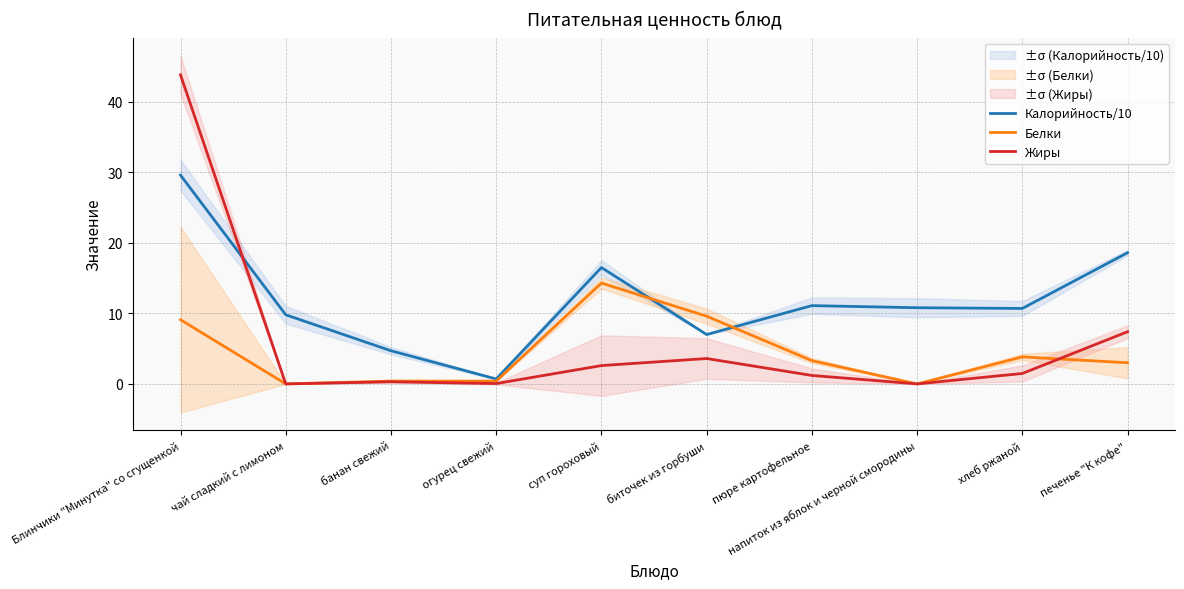

What is the label of the 8th point from the left?

напиток из яблок и черной смородины